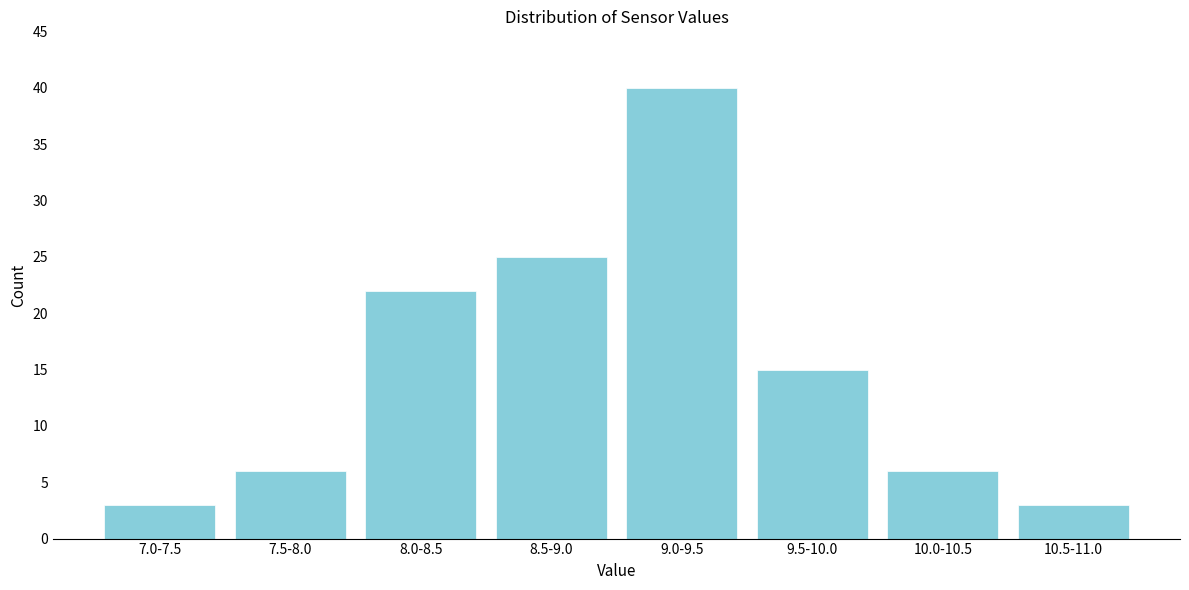

Reading left to right, extract all data points from this chart.

3	6	22	25	40	15	6	3